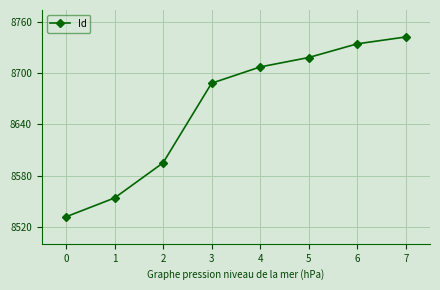

What is the value of the 3rd point from the left?

8595